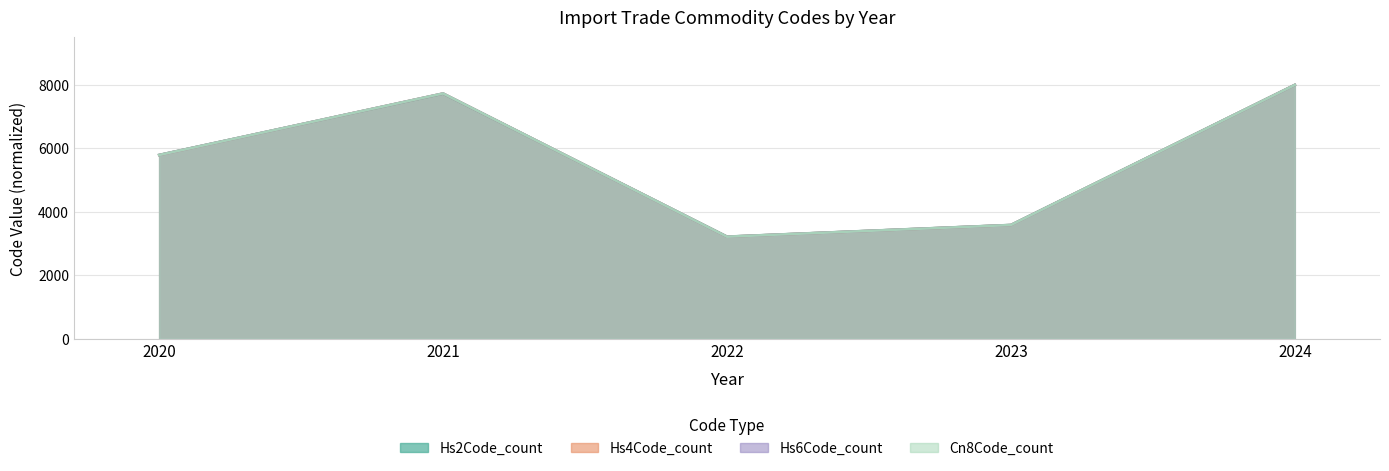

What is the total value across all series at 2020?

23160.9